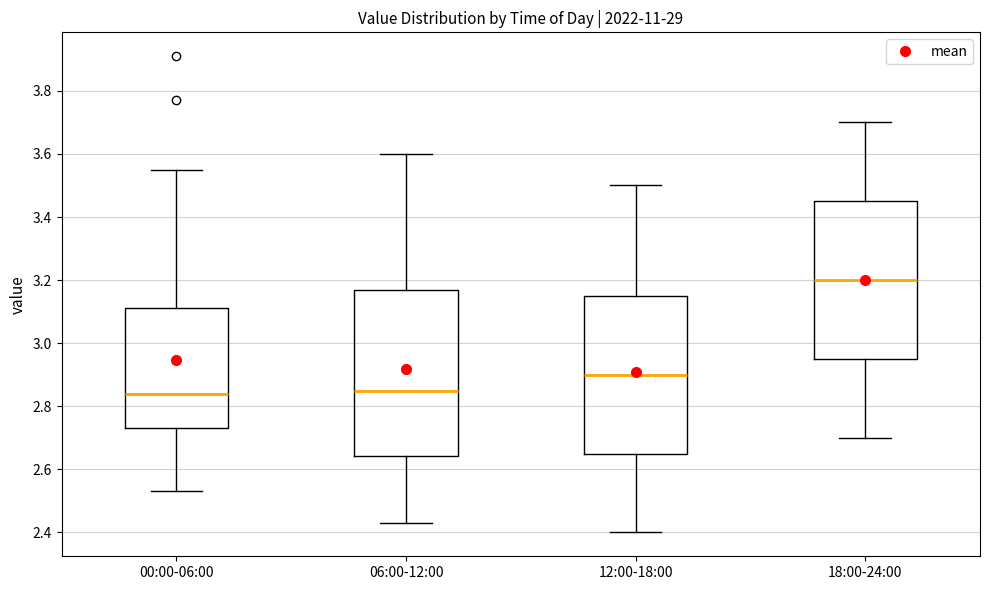

Which box's median line is the highest?

18:00-24:00